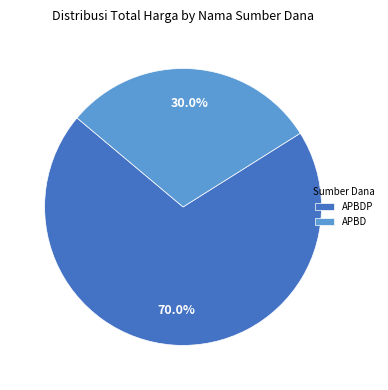

What is the ratio of the value at APBDP to the value at APBD?

2.3